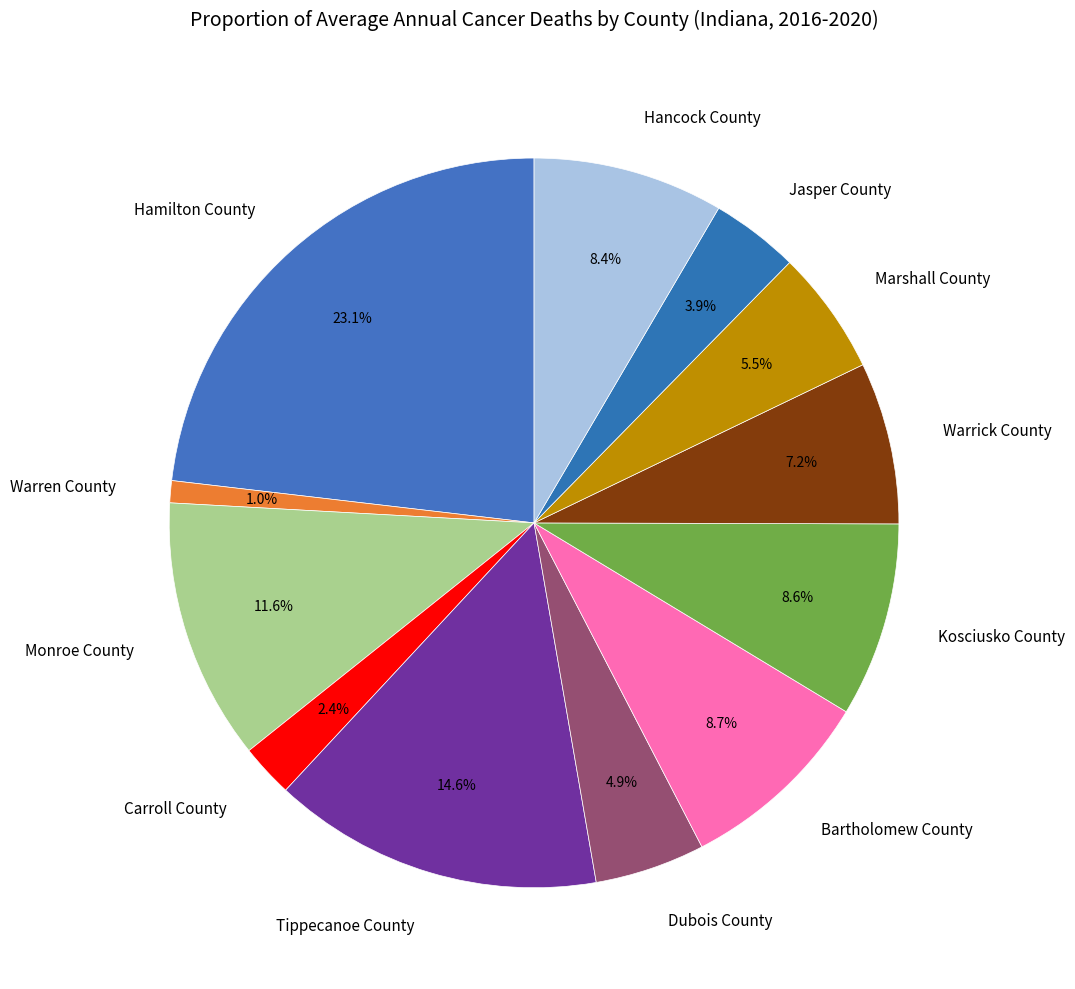

To the nearest percent, what is the combined percentage of Marshall County and Hamilton County?

29%